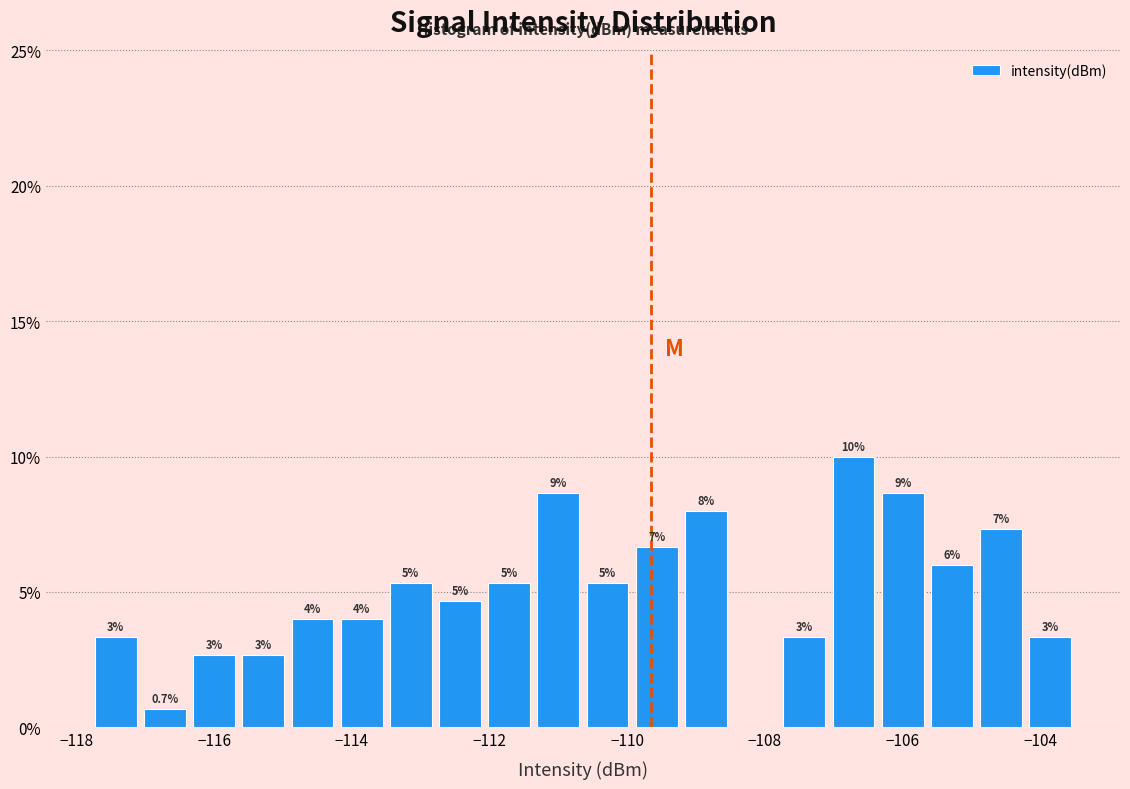

Around what value on the x-axis is the tallest bar? Give the approximate position of its centre, as read against the axis.

-106.8